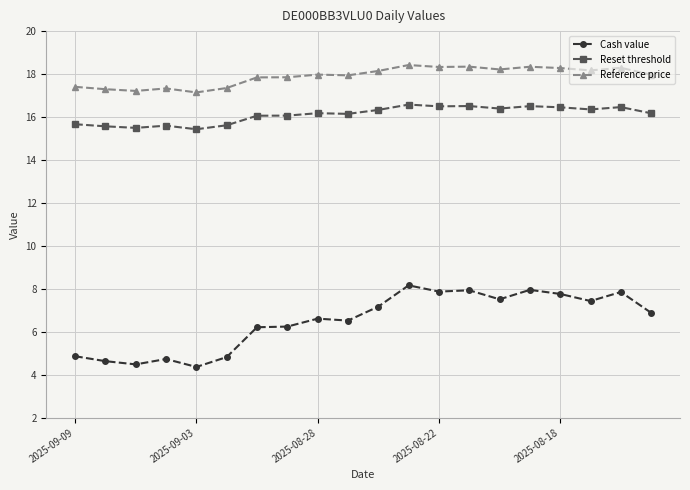

True or false: Reset threshold and Cash value intersect in this chart.

False